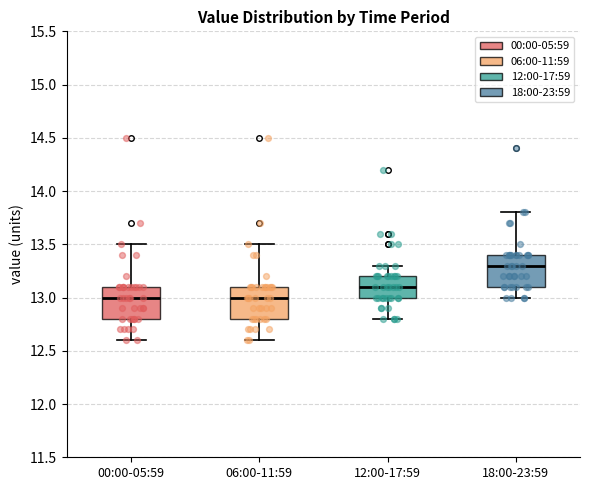

Reading left to right, read every box against the y-axis: the position of its median line, the range the box covers, and the ends of its whiskers. The values are not printed on the chart, so give them approximately, as read against the axis.

00:00-05:59: median 13.0, box 12.8 to 13.1, whiskers 12.6 to 13.5
06:00-11:59: median 13.0, box 12.8 to 13.1, whiskers 12.6 to 13.5
12:00-17:59: median 13.1, box 13.0 to 13.2, whiskers 12.8 to 13.3
18:00-23:59: median 13.3, box 13.1 to 13.4, whiskers 13.0 to 13.8